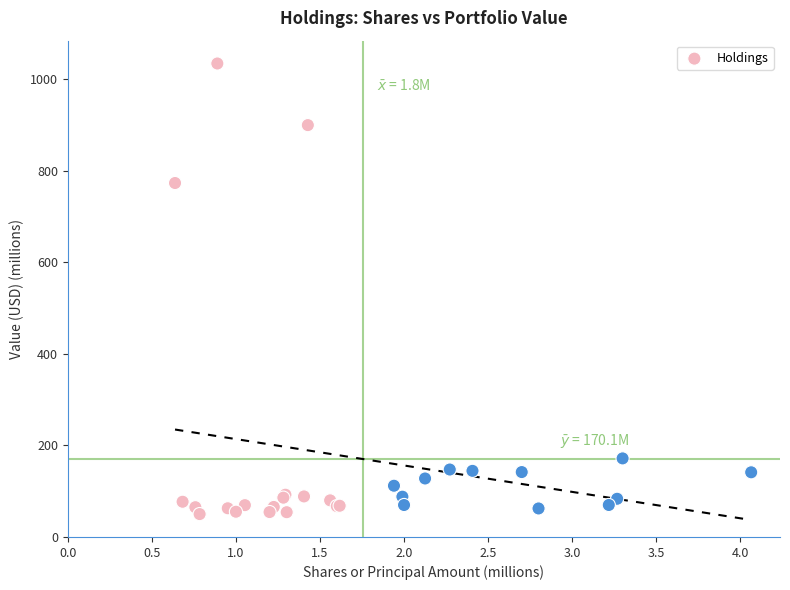

What Y value in the scatter plot is closest to 542?

773.1